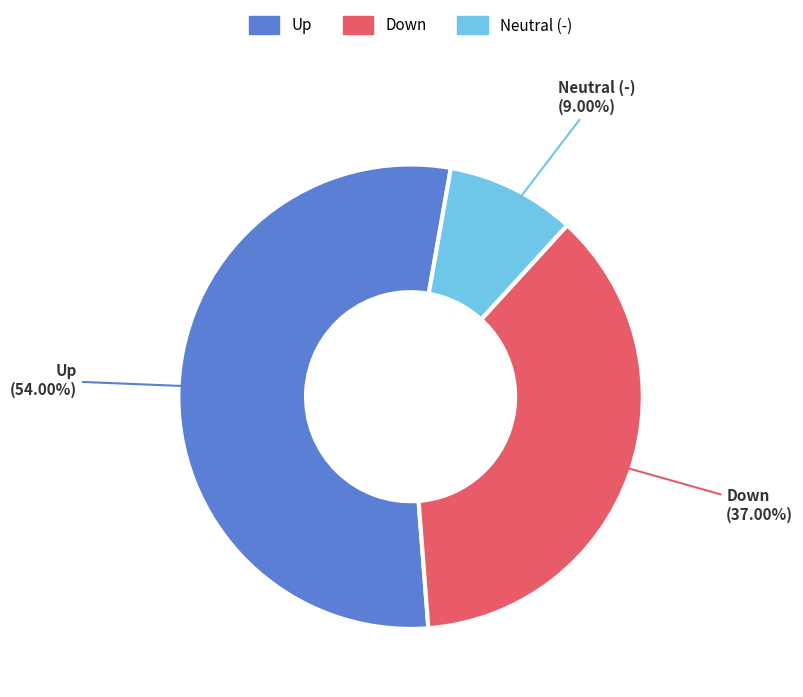

Between Down and Neutral (-), which is larger?

Down